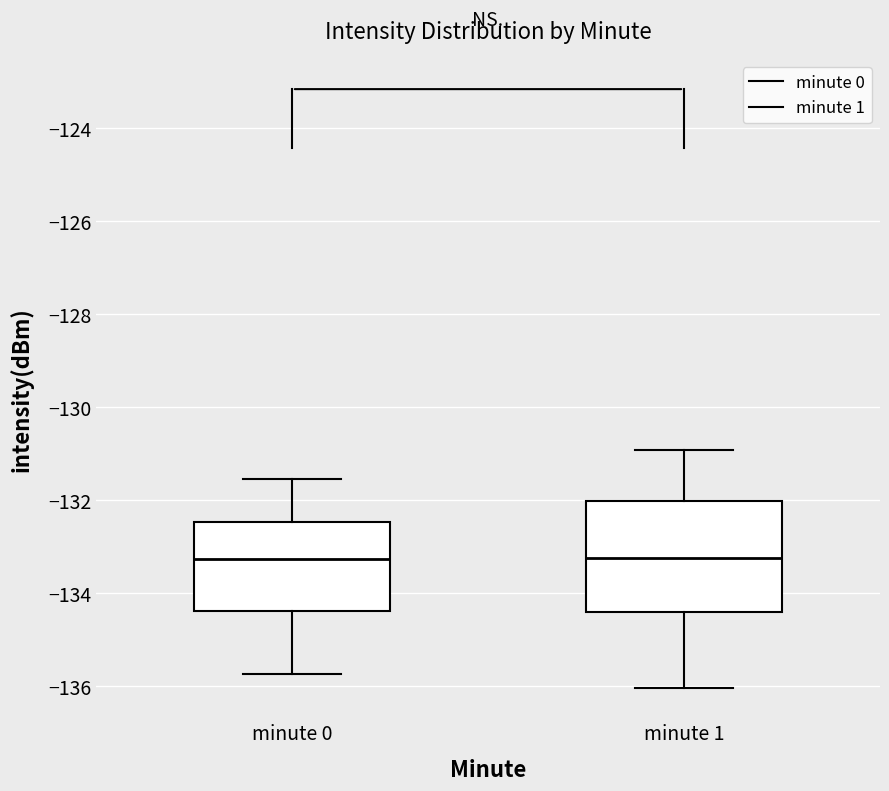

Reading left to right, read every box against the y-axis: the position of its median line, the range the box covers, and the ends of its whiskers. The values are not printed on the chart, so give them approximately, as read against the axis.

minute 0: median -133.2, box -134.4 to -132.4, whiskers -135.8 to -131.6
minute 1: median -133.2, box -134.4 to -132.0, whiskers -136.0 to -131.0